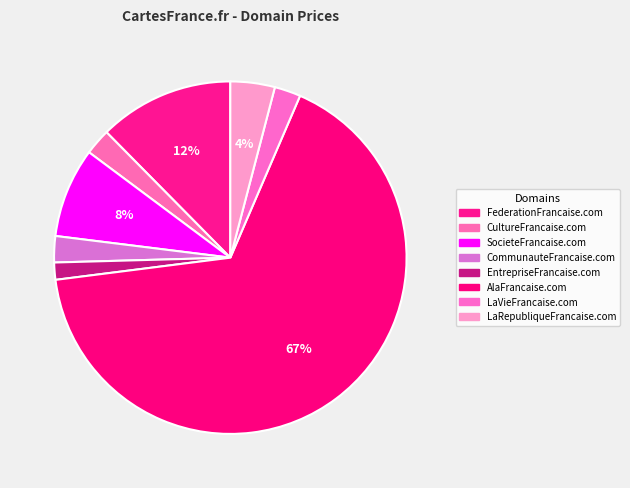

What is the majority slice?

AlaFrancaise.com